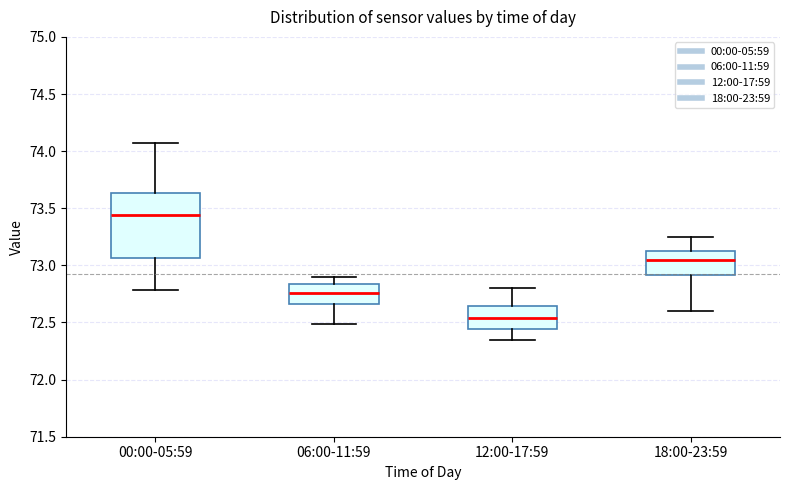

Comparing the boxes themselves (not the whiskers), which one is the tallest?

00:00-05:59